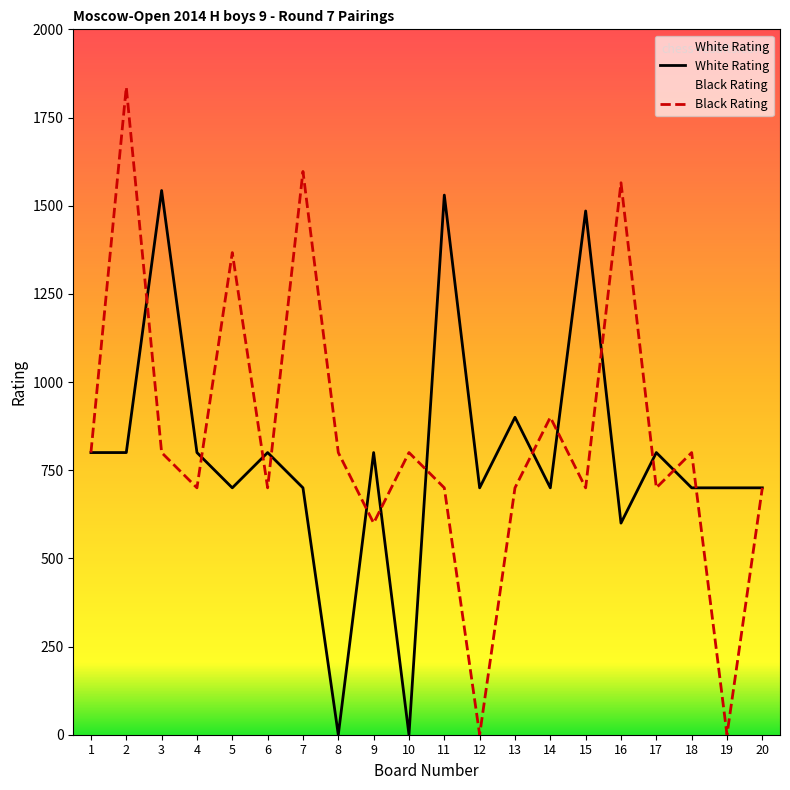

True or false: White Rating has more than 1 interior local peaks.

True